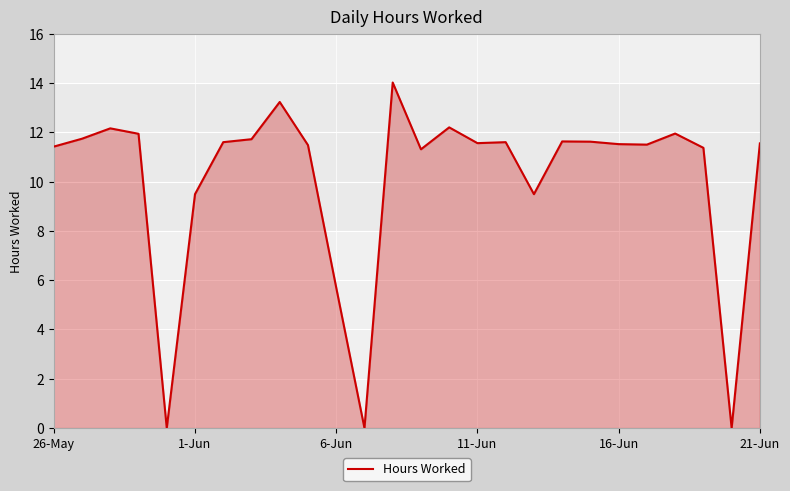

Does the chart display data point markers on the line(s)?

No